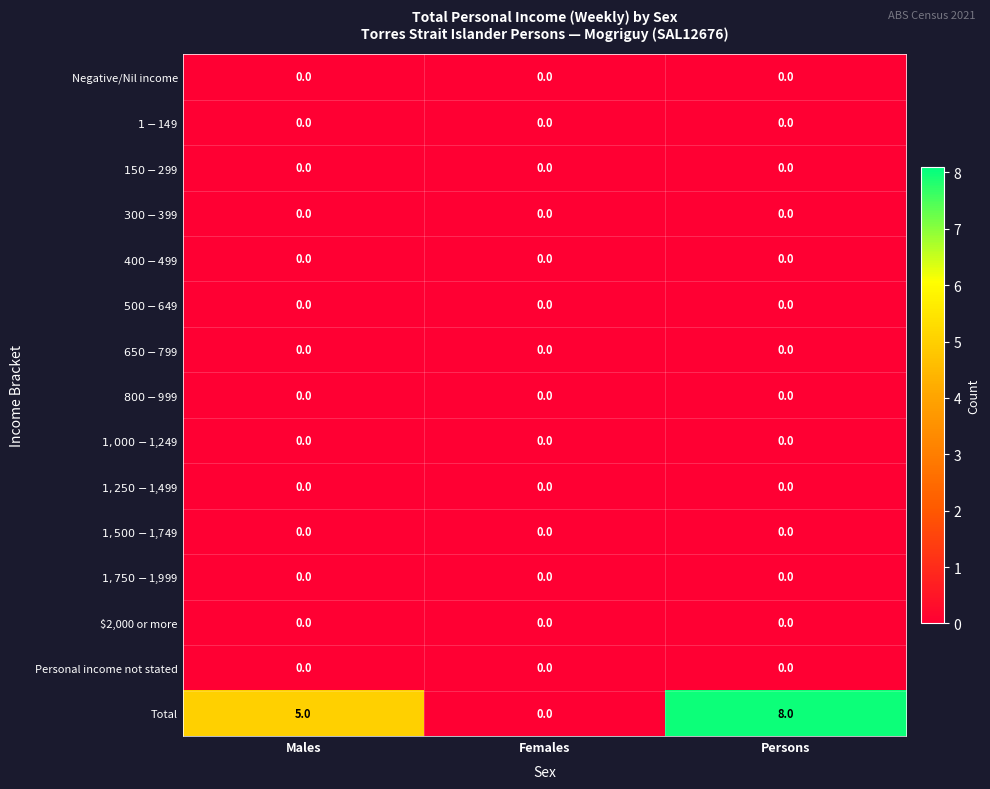

Which series has the largest range (max minus min)?

Total